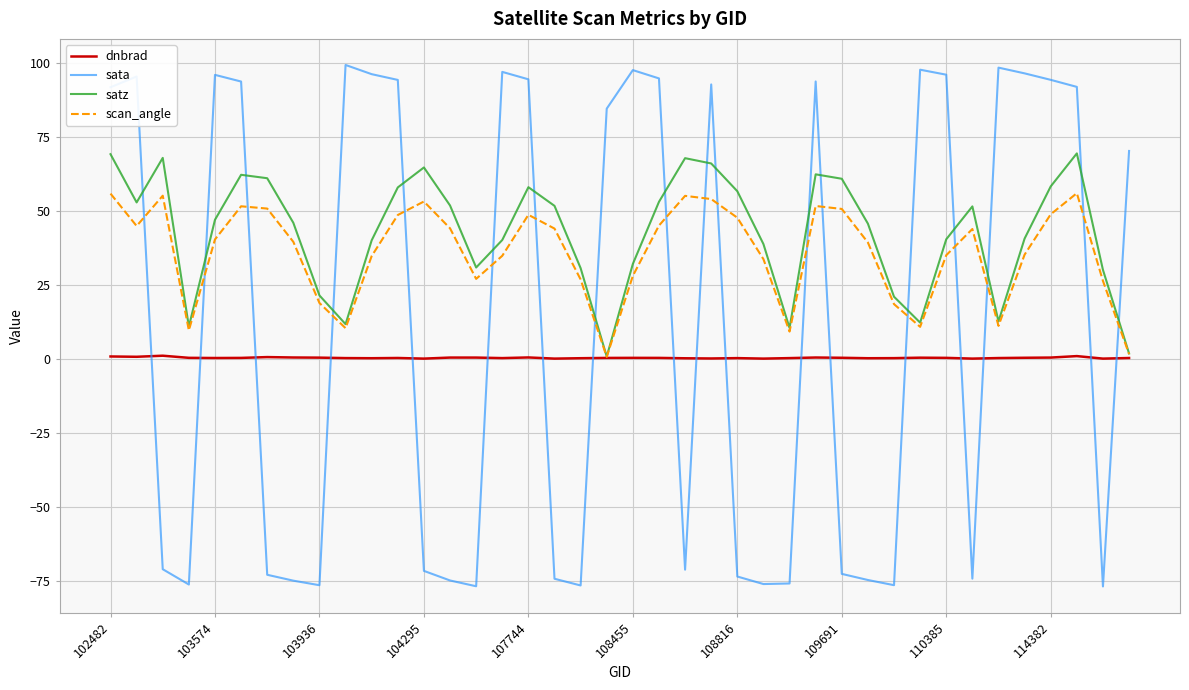

List the series in order of their overall mean, lowest first.

dnbrad, sata, scan_angle, satz